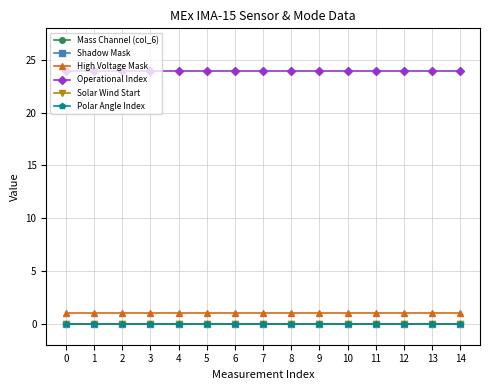

Does the chart have visible grid lines?

Yes